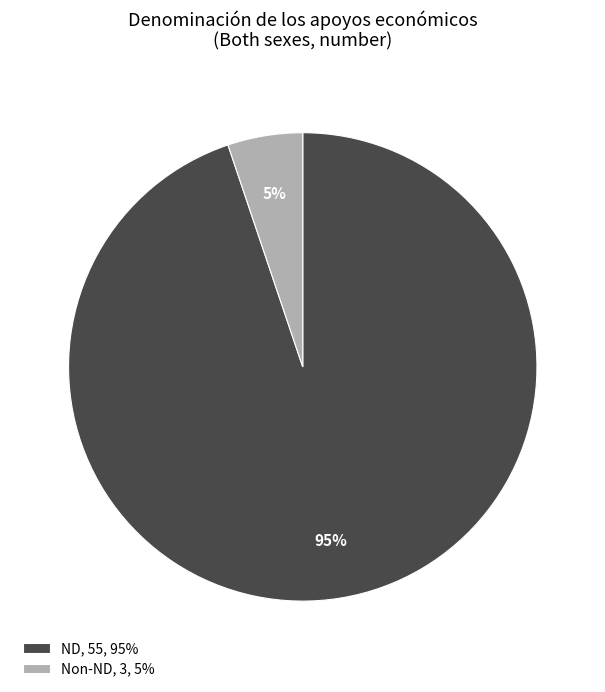

Count the number of slices in the pie.

2